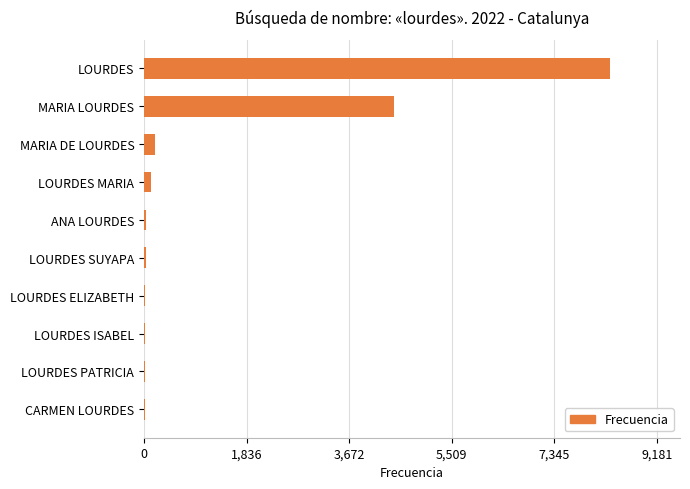

Between MARIA LOURDES and LOURDES SUYAPA, which is larger?

MARIA LOURDES